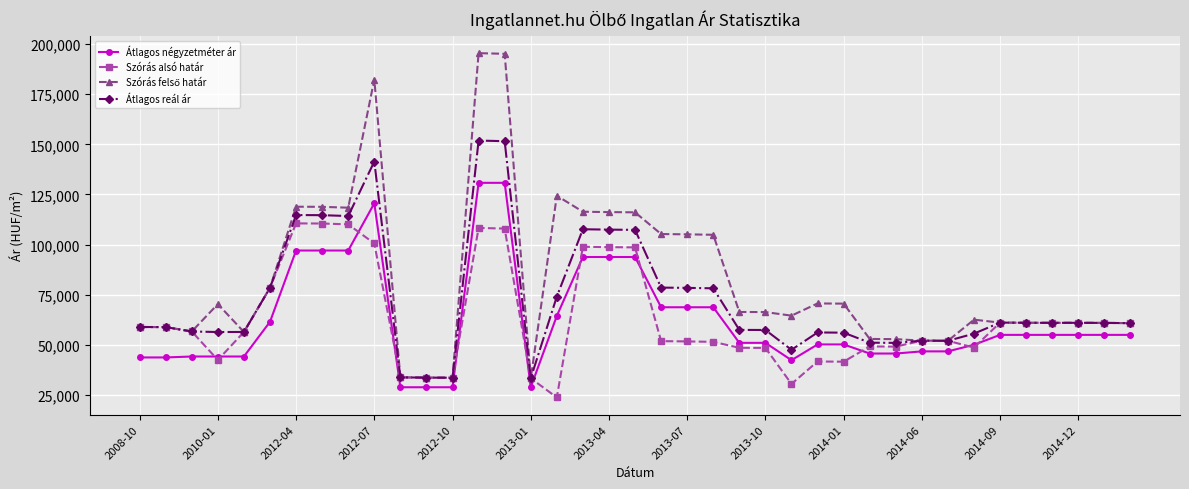

What is the maximum value shown in the chart?

195452